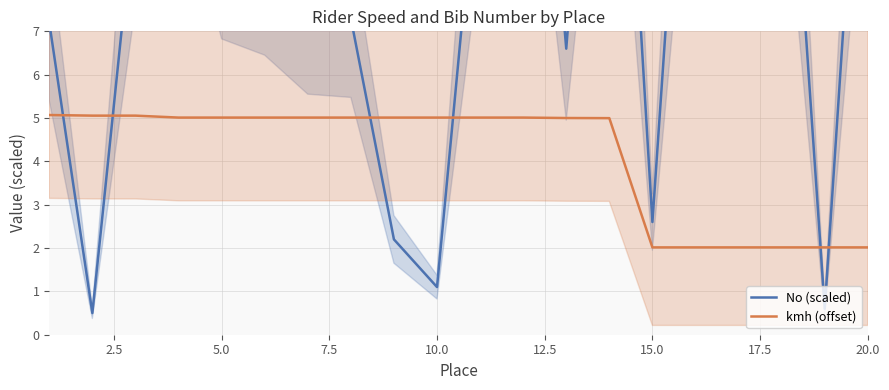

Is this an area chart (filled region under the line)?

No